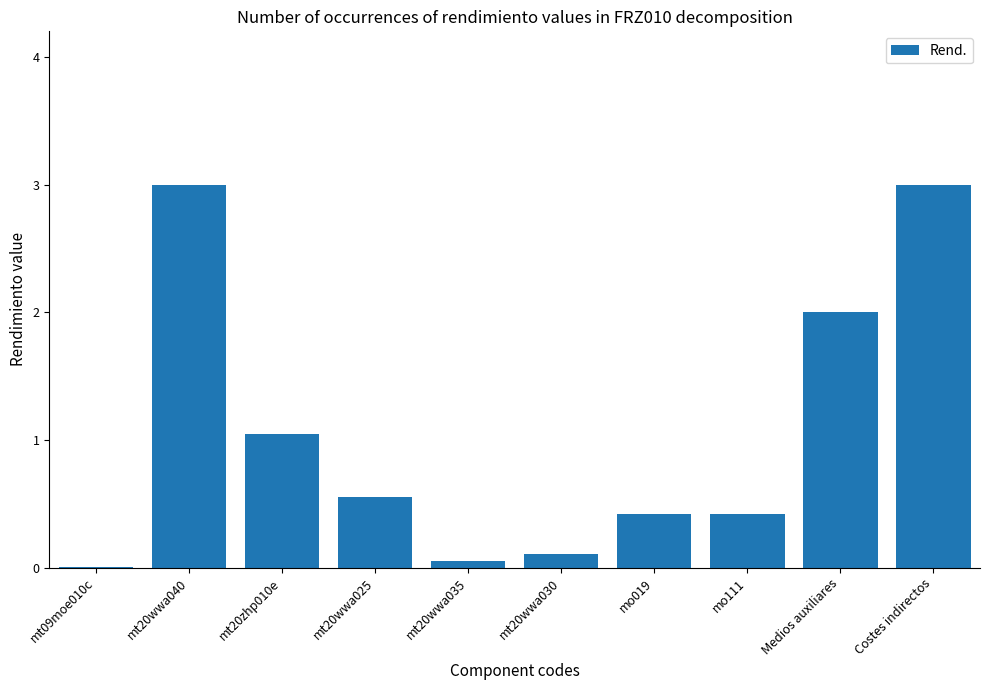

Between mt09moe010c and mt20wwa035, which is larger?

mt20wwa035